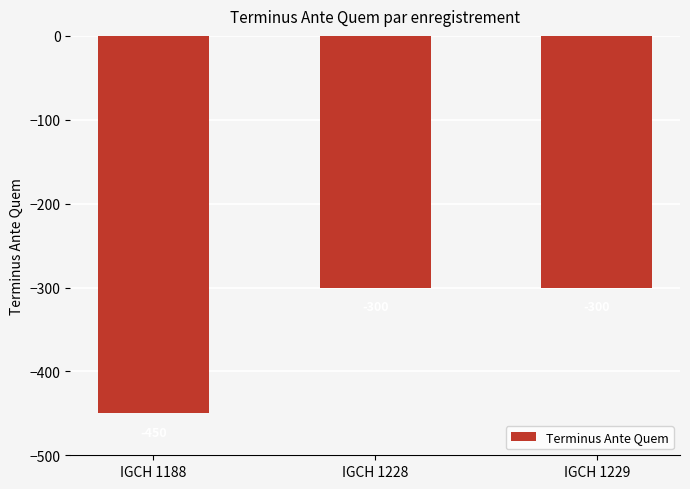

The value at IGCH 1188 is -164. True or false?

False